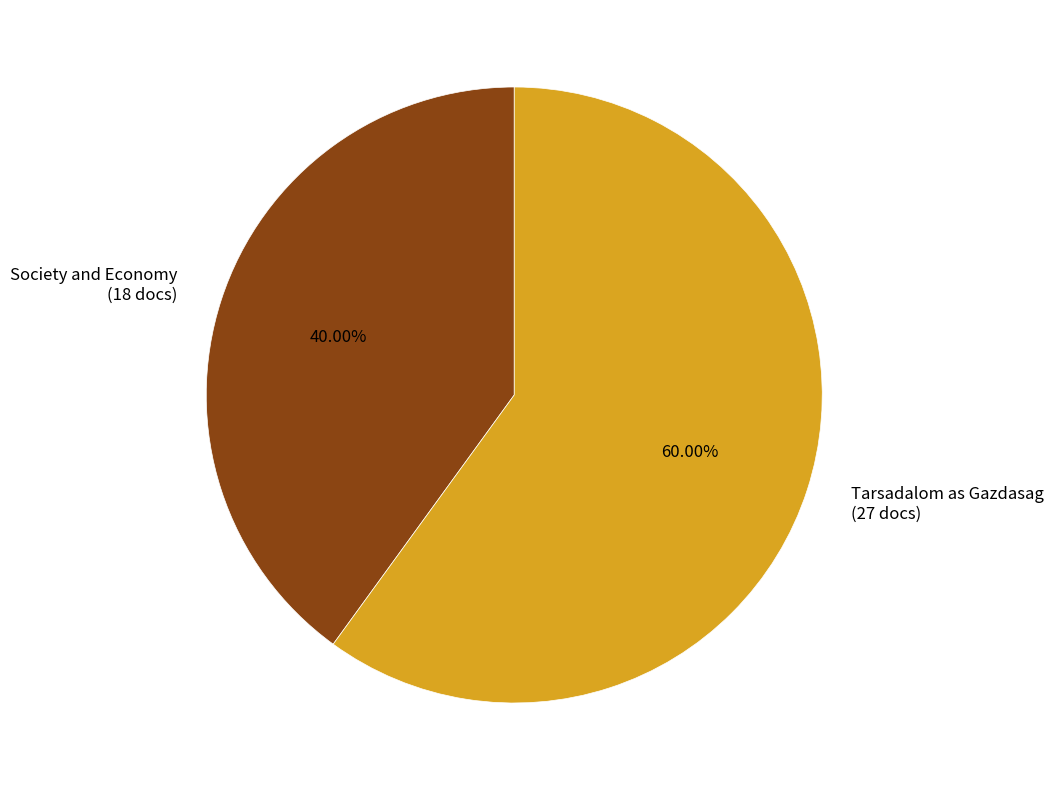

To the nearest percent, what portion does Society and Economy represent?

40%